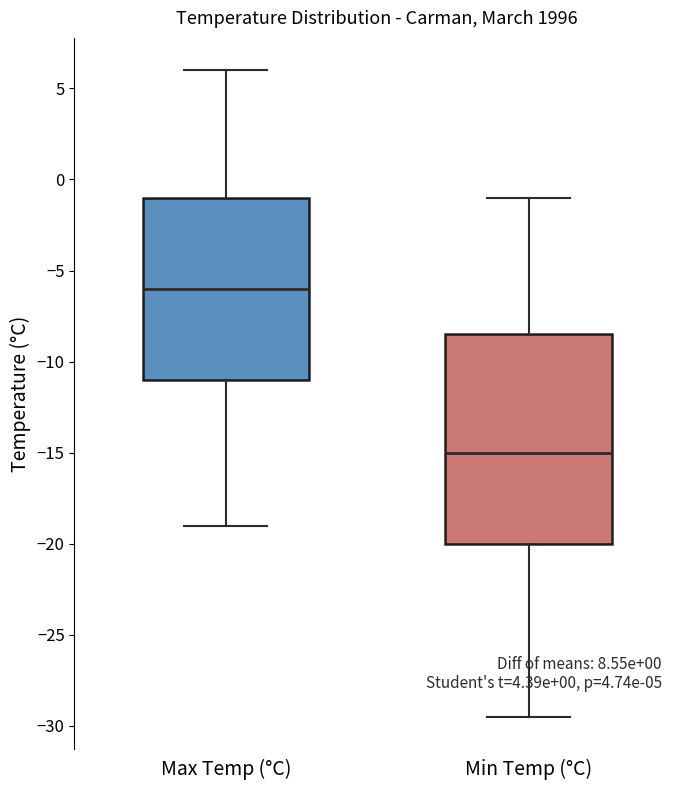

Which box's median line is the lowest?

Min Temp (°C)